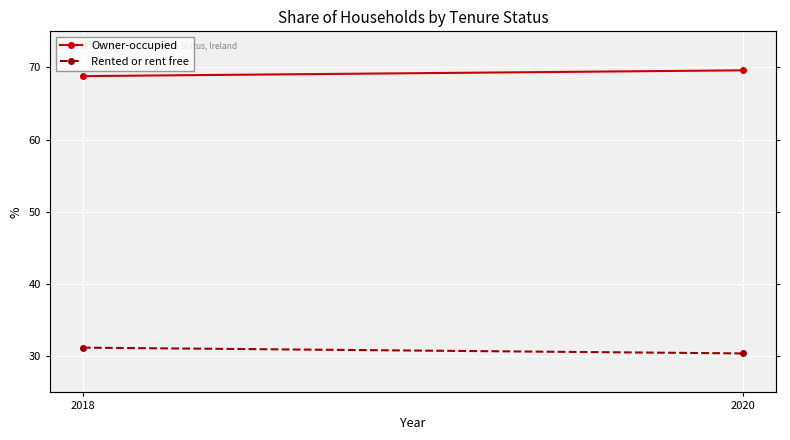

Between 2018 and 2020, which series saw the biggest shift?

Rented or rent free